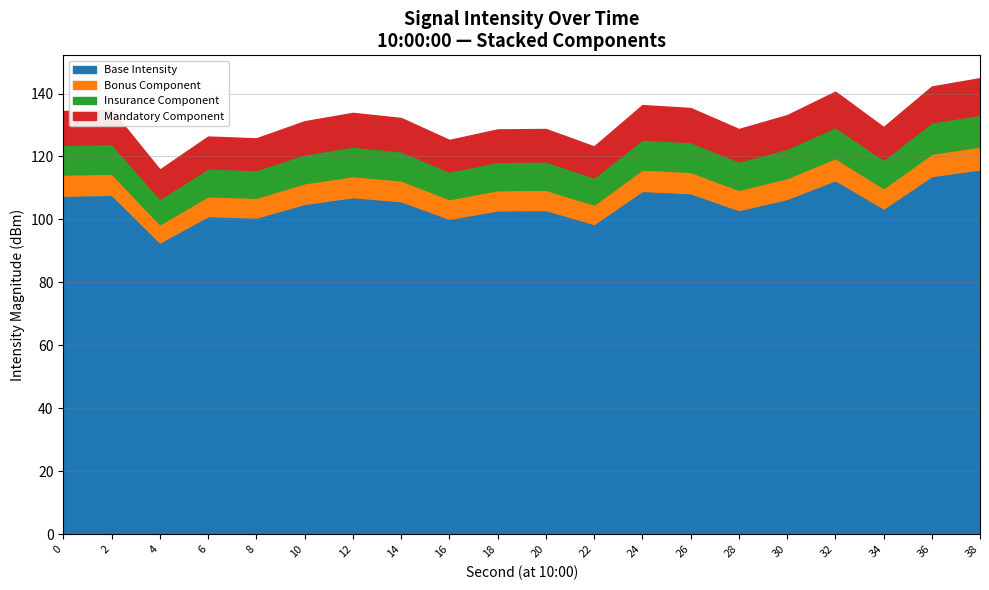

What is the highest value of the Base Intensity series?

115.9